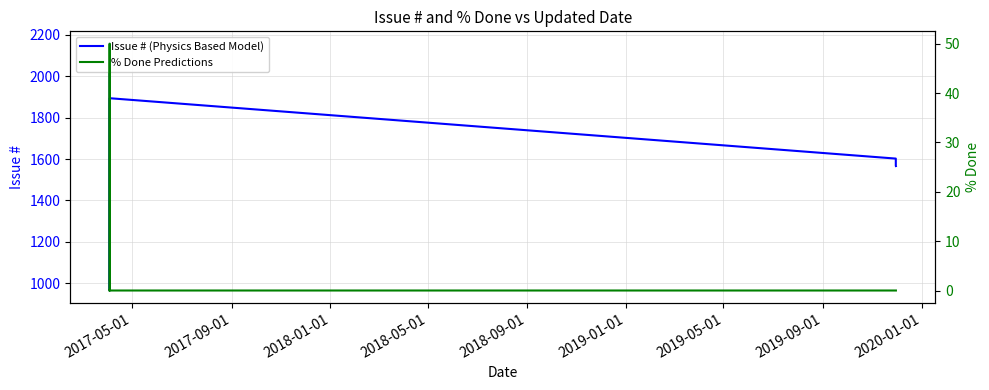

List the series in order of their overall mean, highest first.

Issue # (Physics Based Model), % Done Predictions